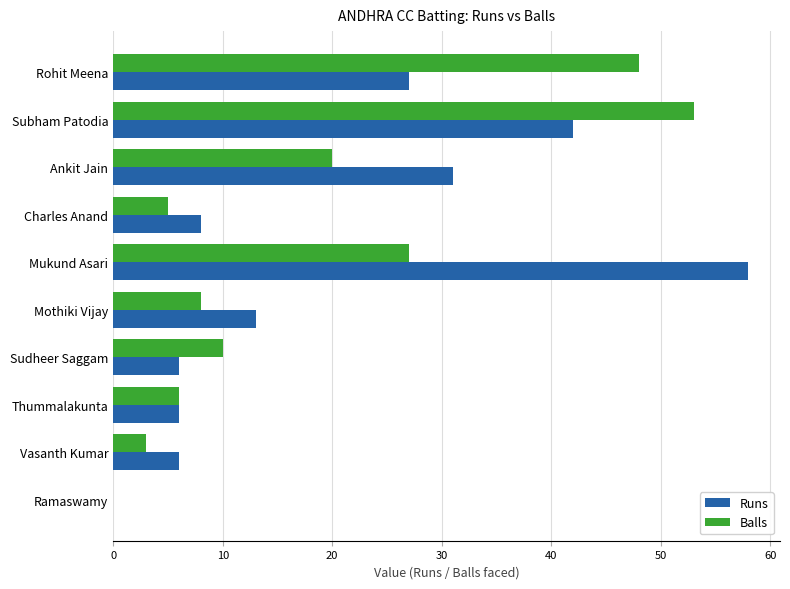

The value of Runs at Subham Patodia is 60. True or false?

False